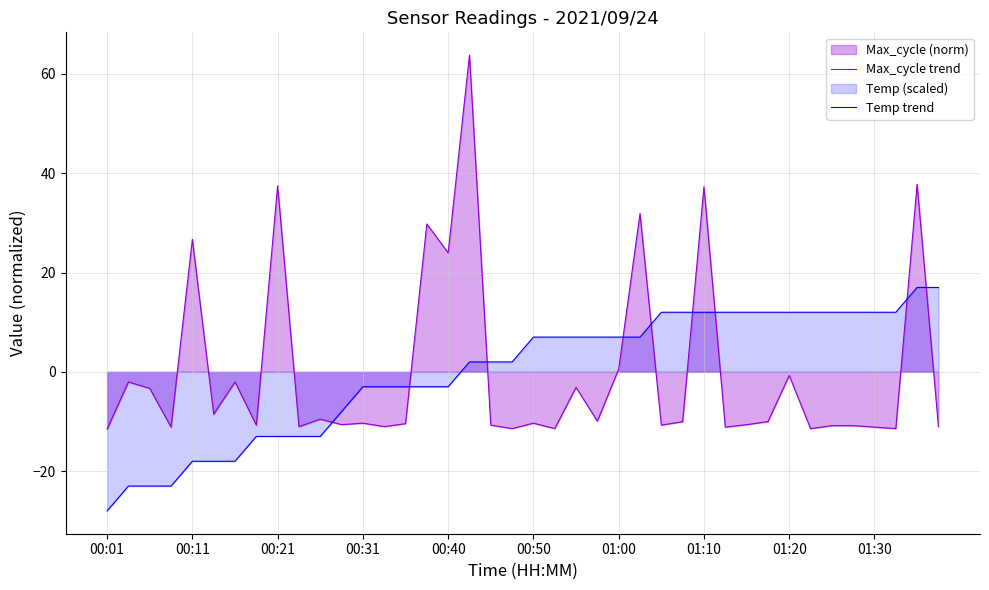

Is it true that Max_cycle trend equals -10.3 at 00:50?

True